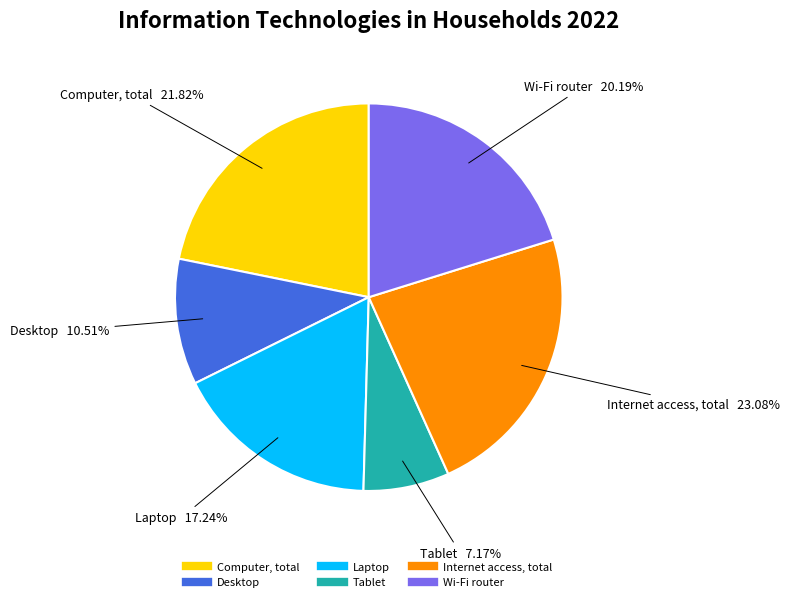

Count the number of slices in the pie.

6